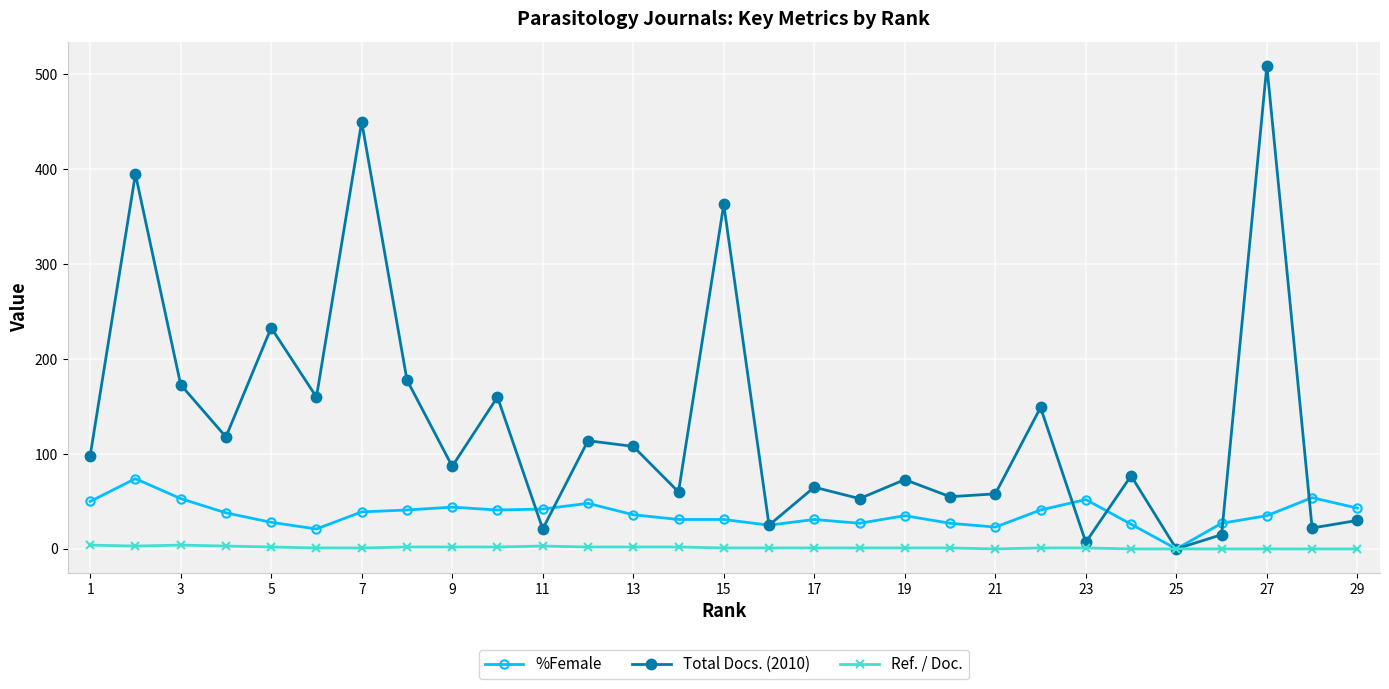

True or false: Ref. / Doc. has more than 1 interior local peaks.

True